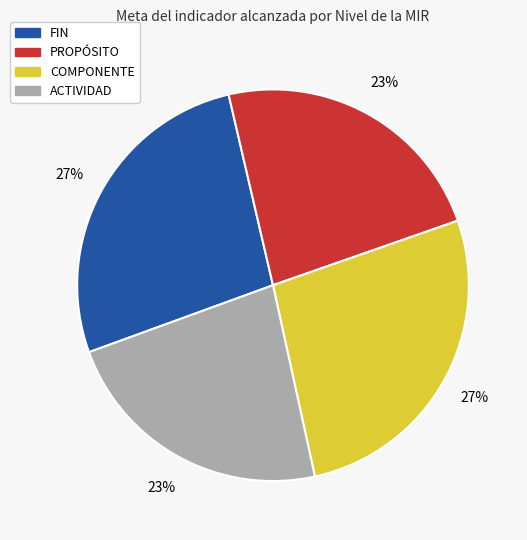

To the nearest percent, what is the difference between the largest and smallest slice percentages?

4%